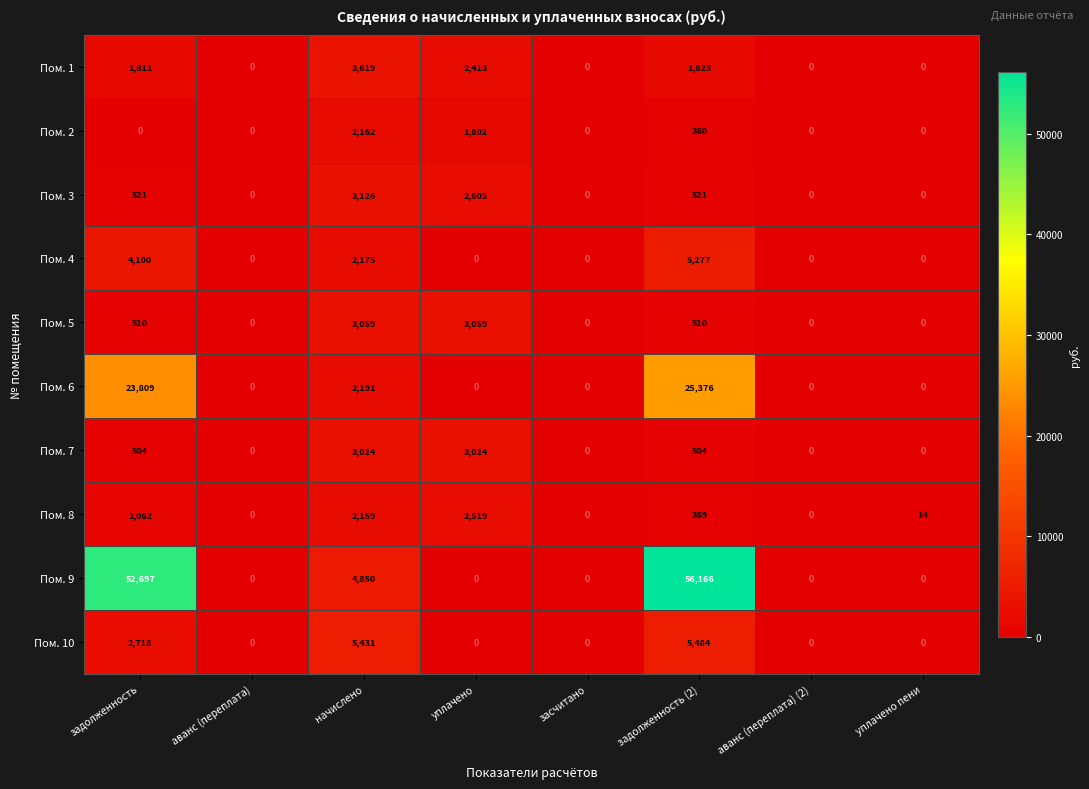

Is it true that Пом. 9 equals 26007 at задолженность (2)?

False